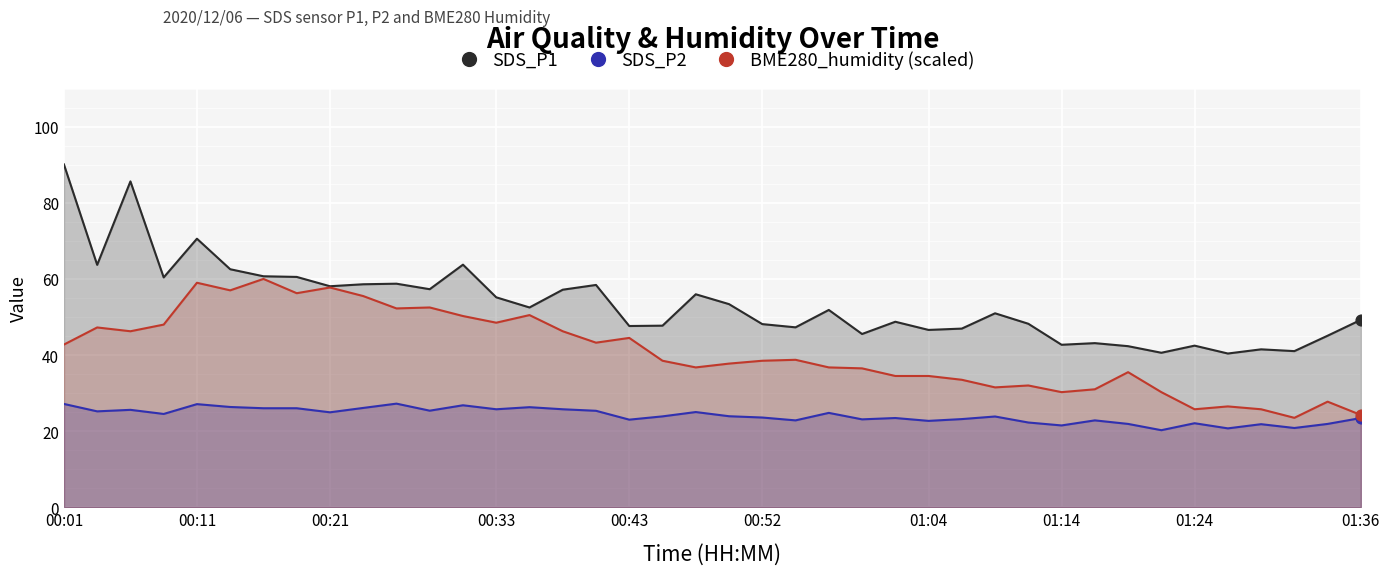

Which series contains the highest Y value?

SDS_P1